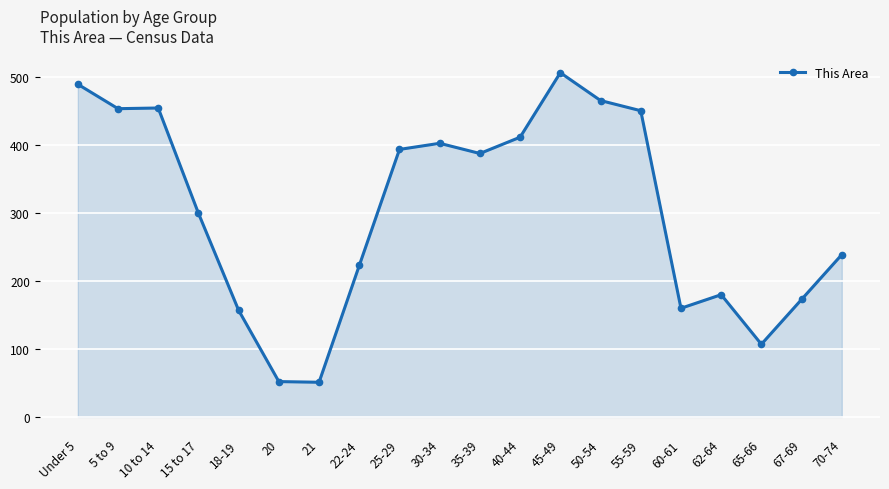

What is the smallest value displayed?

51